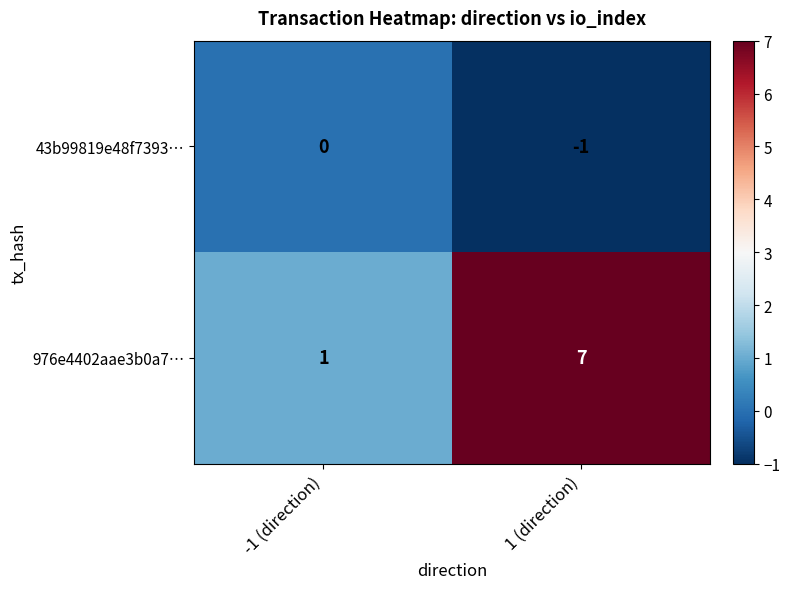

Which series has the widest spread of values?

976e4402aae3b0a7…